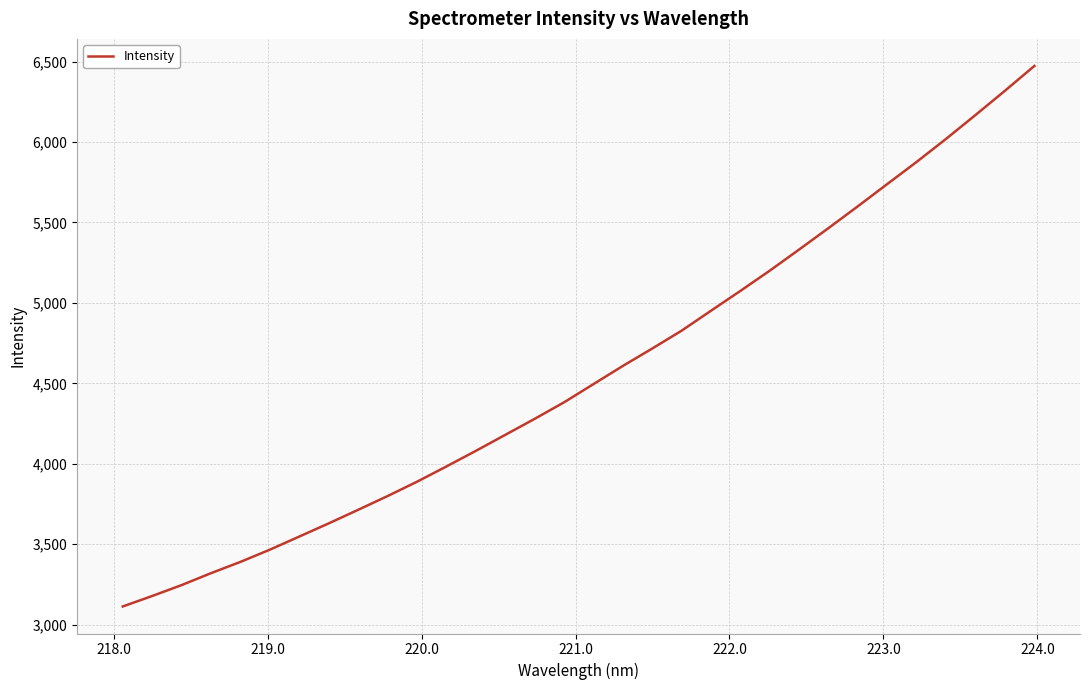

What is the greatest value displayed?

6472.9